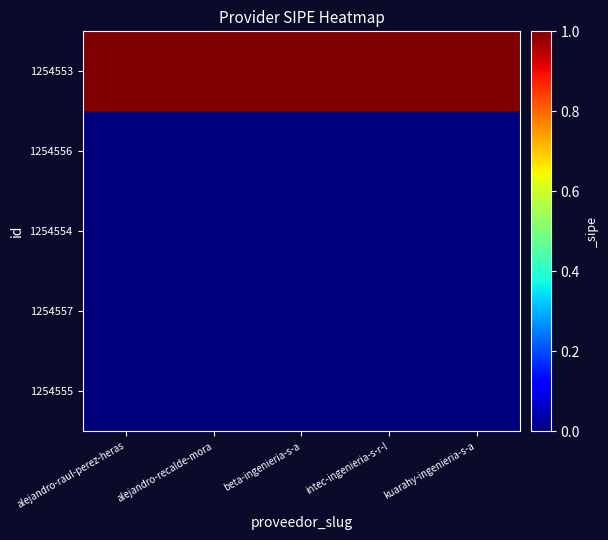

Between alejandro-recalde-mora and alejandro-raul-perez-heras, which is larger?

alejandro-recalde-mora